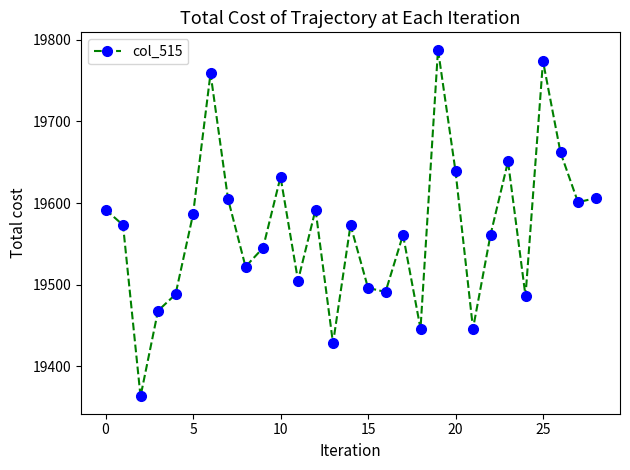

What is the difference between the maximum and minimum values?

425